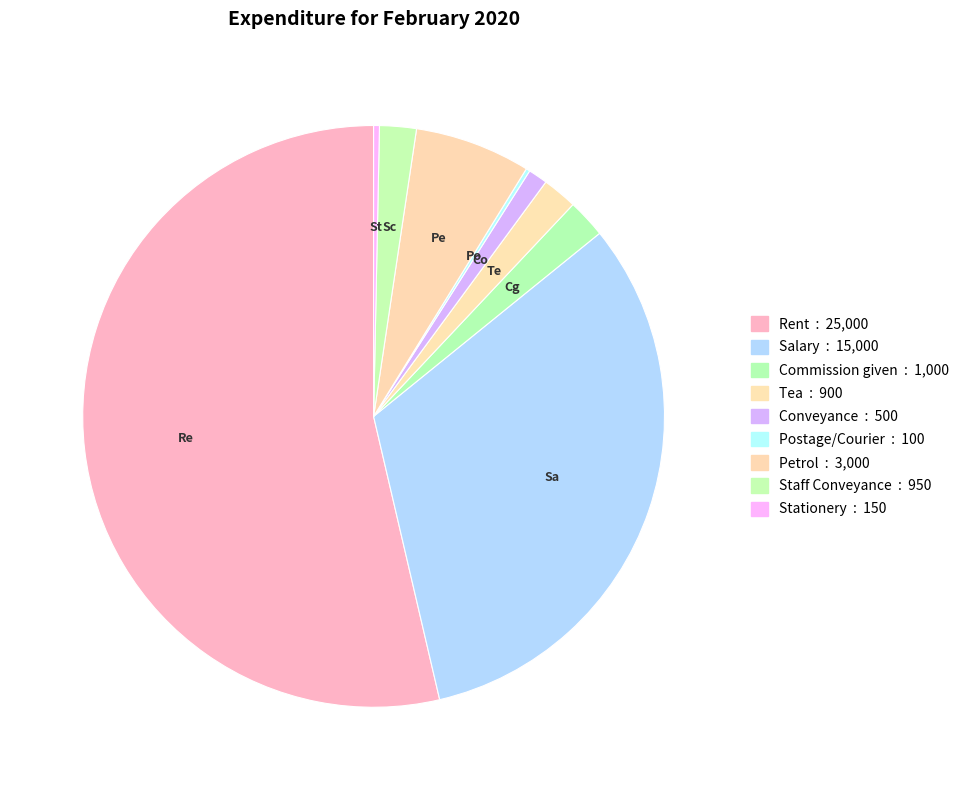

Combined, what portion of the pie is Commission given and Staff Conveyance?

4.2%